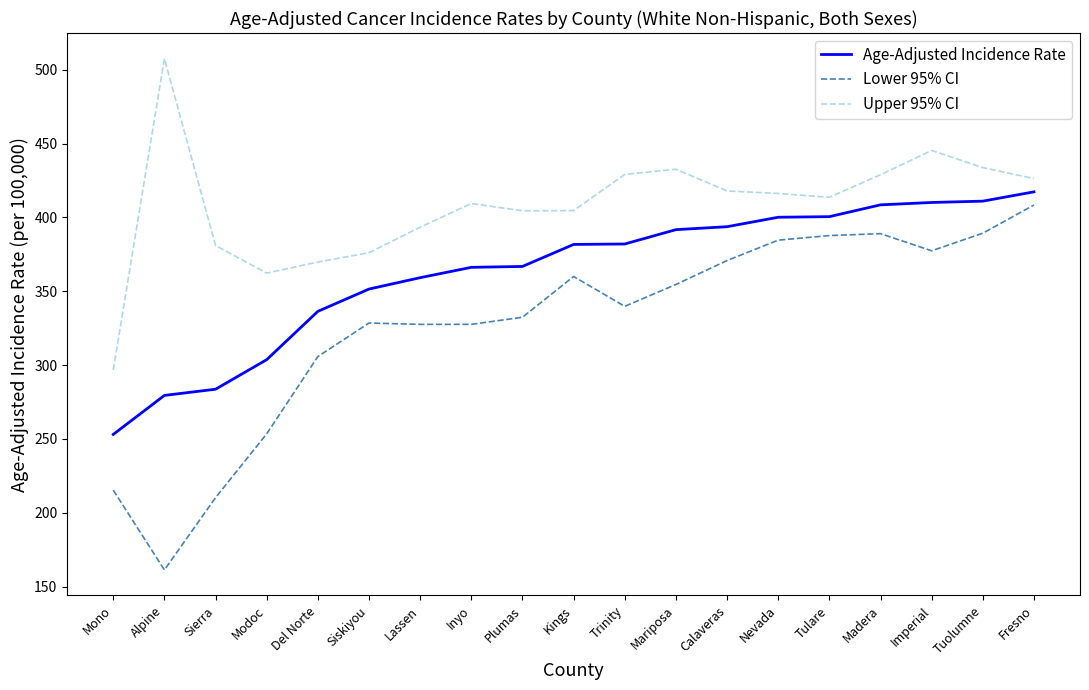

Where does the Lower 95% CI series first go above 339?

Kings